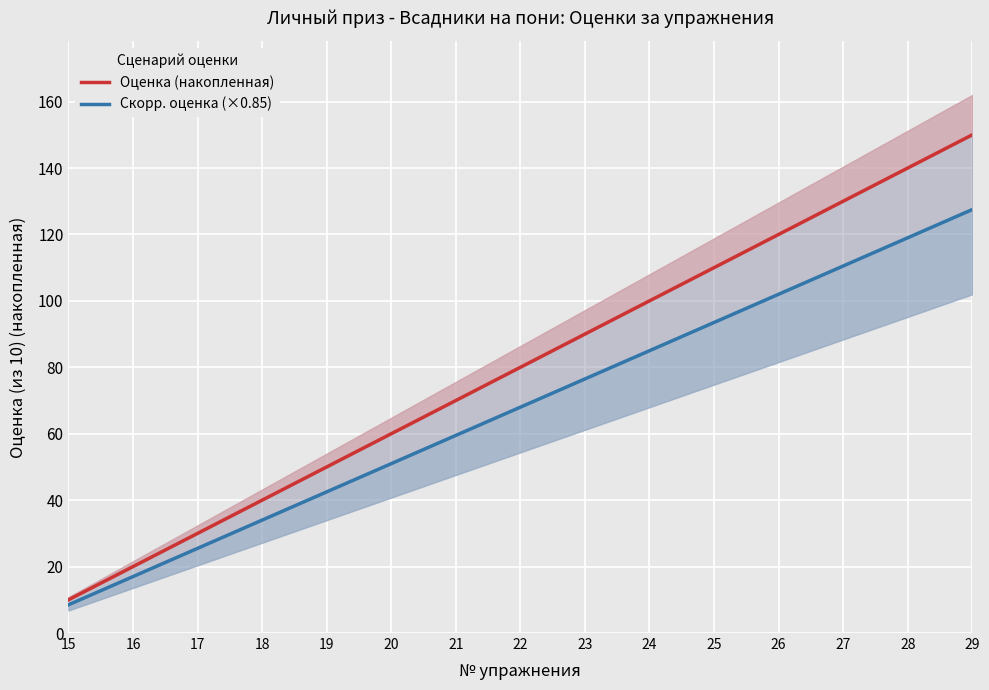

The Скорр. оценка (×0.85) series shows 8.5 at 15. True or false?

True